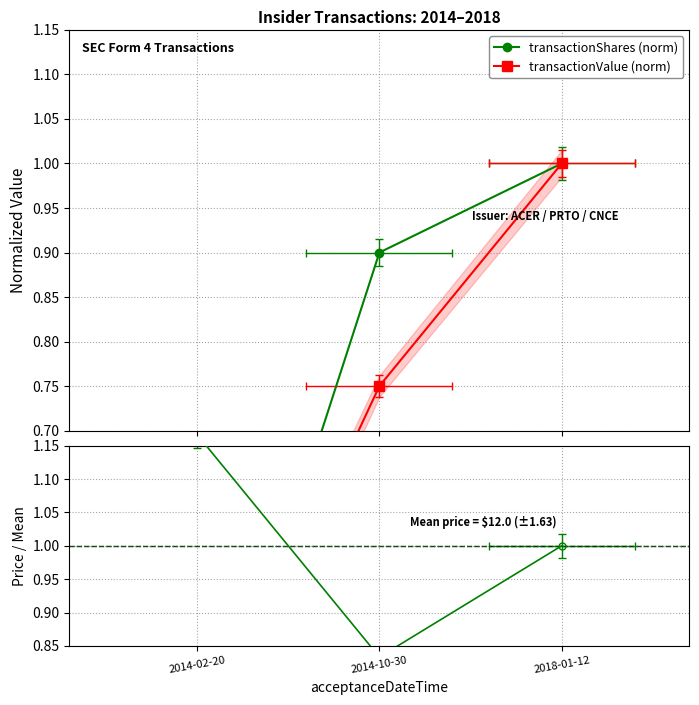

Reading left to right, list all the values displayed in this chart.

transactionShares (norm): 2014-02-20=0.3	2014-10-30=0.9	2018-01-12=1.0
transactionValue (norm): 2014-02-20=0.3	2014-10-30=0.8	2018-01-12=1.0
pricePerShare / mean: 2014-02-20=1.2	2014-10-30=0.8	2018-01-12=1.0